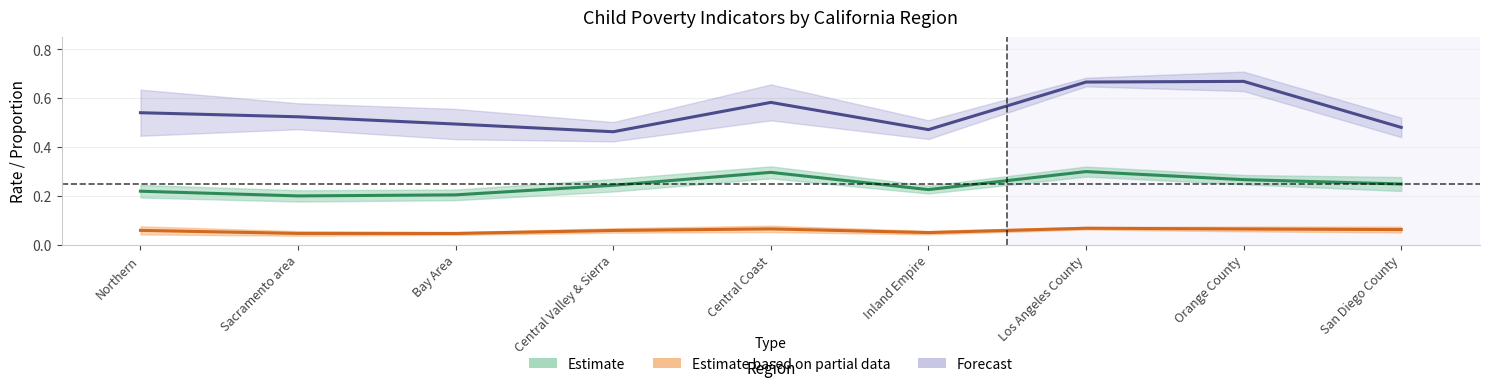

How many interior local peaks does the Percent in poverty series have?

2